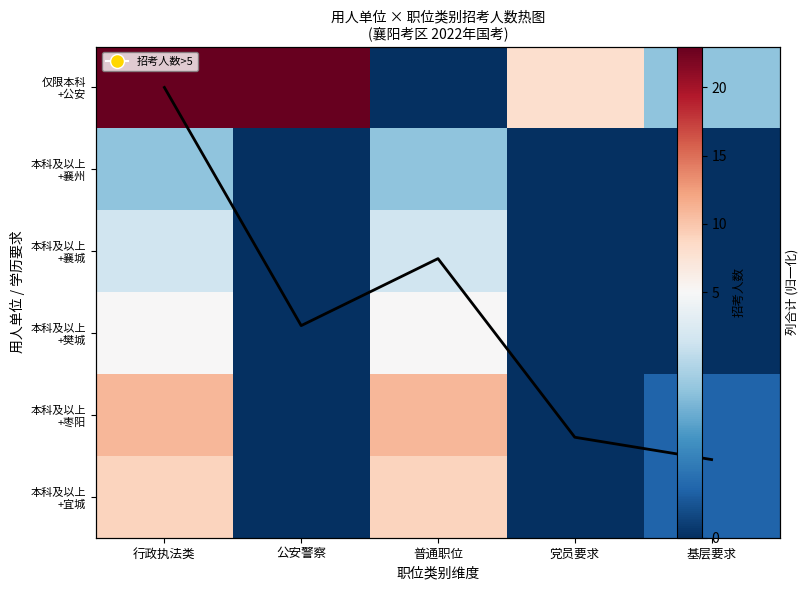

True or false: 列合计(归一化) has a value of 4.1 at 普通职位.

False